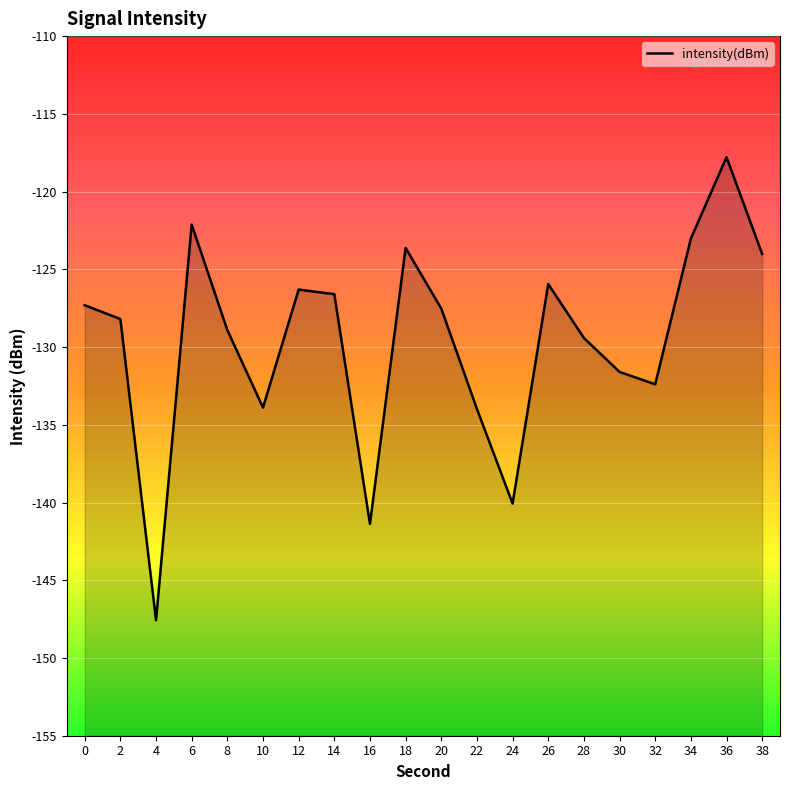

Rank the categories by value from lowest to highest.

4, 16, 24, 22, 10, 32, 30, 28, 8, 2, 20, 0, 14, 12, 26, 38, 18, 34, 6, 36